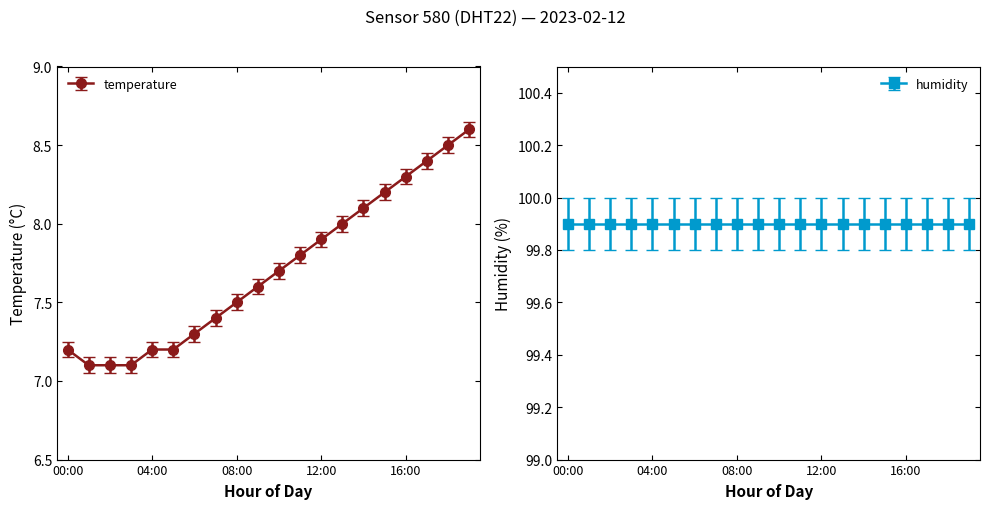

What is the difference between the maximum and minimum values?

1.5